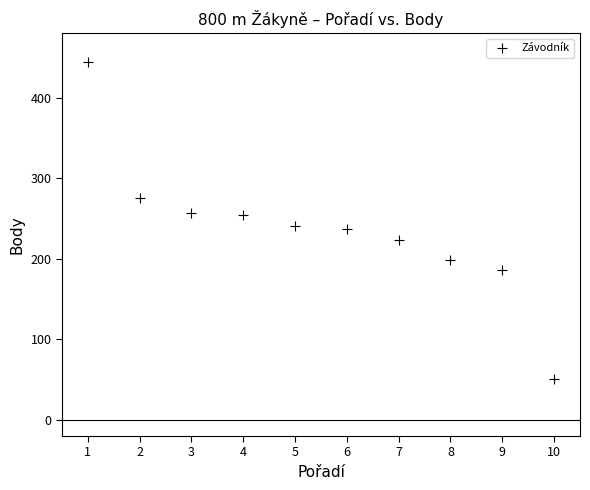

What is the range of X values (max minus min)?

9